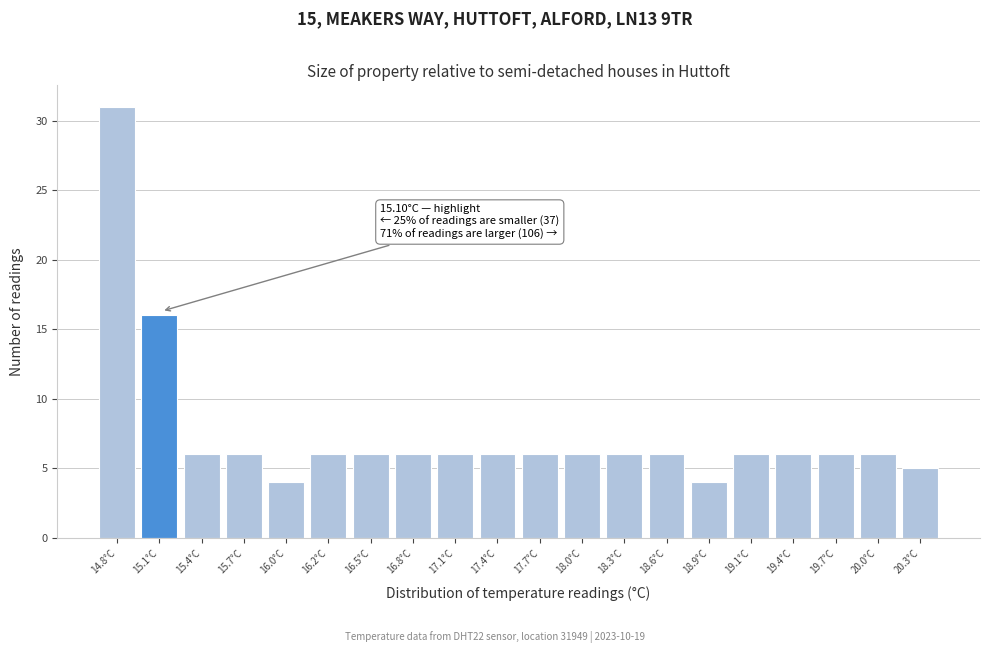

Which range on the x-axis has the tallest bar?

14.65 to 14.94